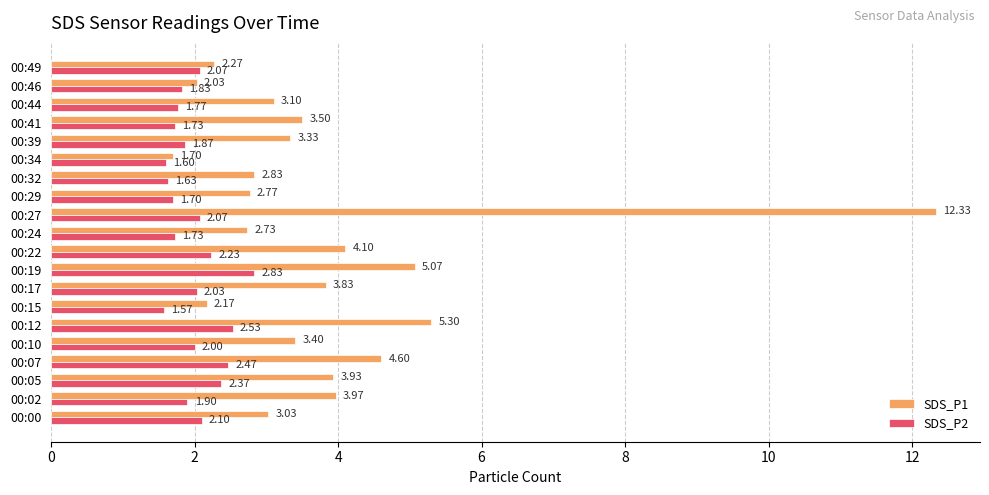

Which series changed the most between 00:07 and 00:10?

SDS_P1